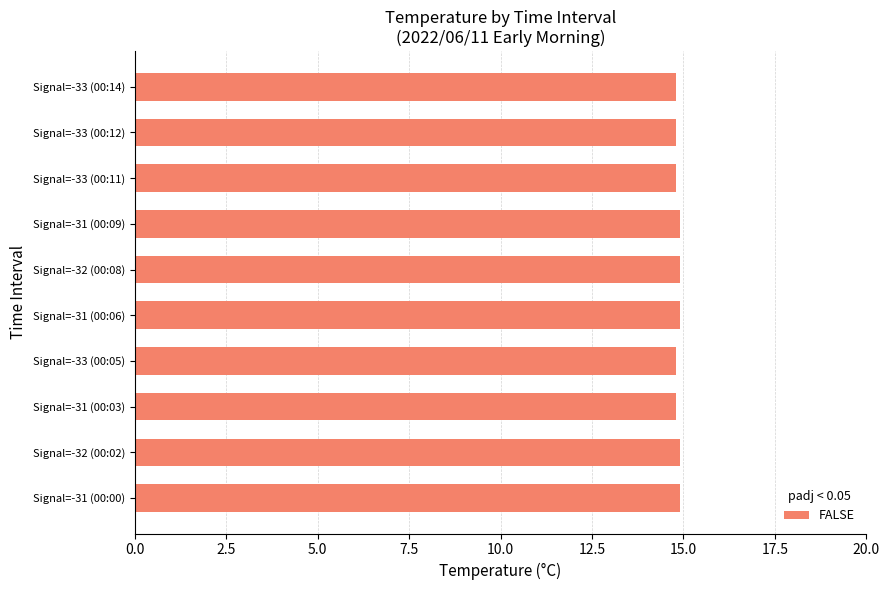

The chart shows a value of 14.8 at Signal=-33 (00:05). True or false?

True